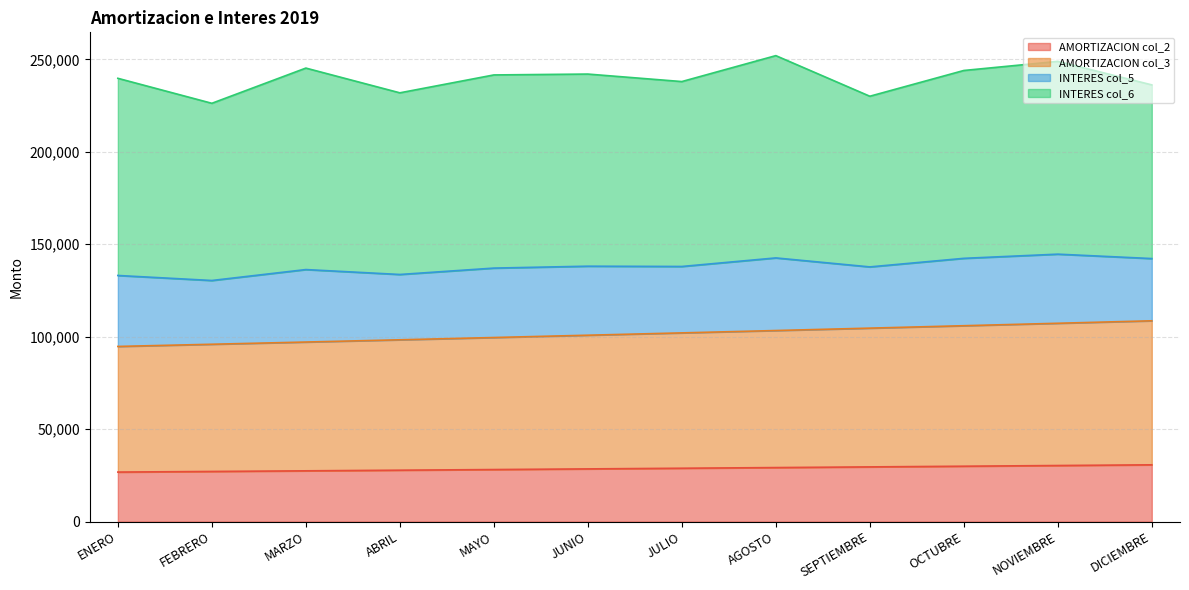

What is the minimum value for AMORTIZACION col_2?

26806.3